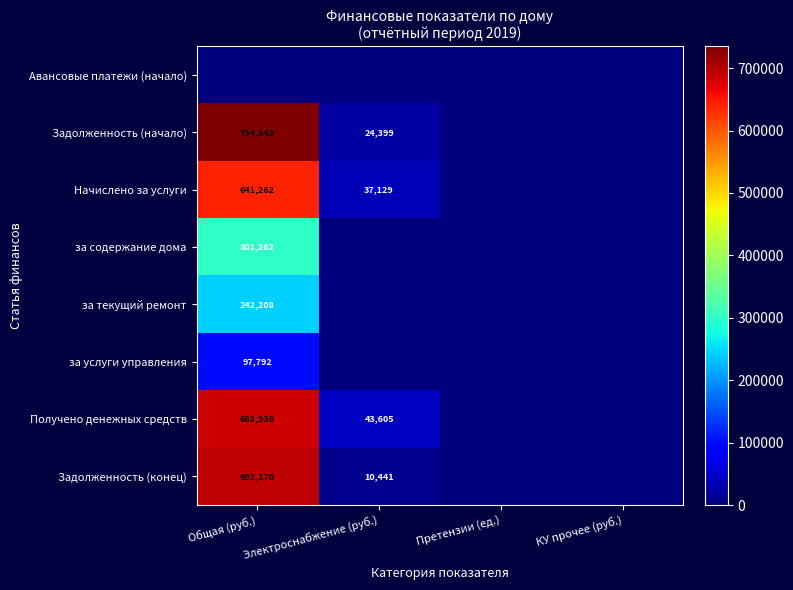

Is it true that Задолженность (конец) equals 326351 at Общая (руб.)?

False